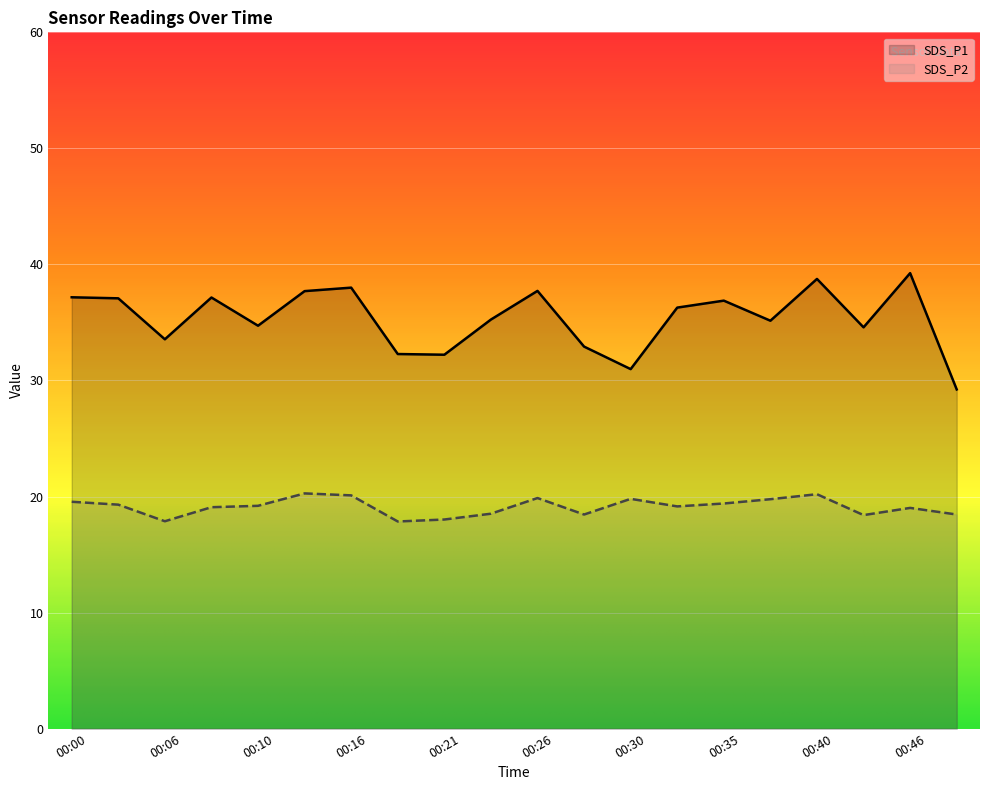

What is the difference between the highest and lowest values at 00:40?

18.6